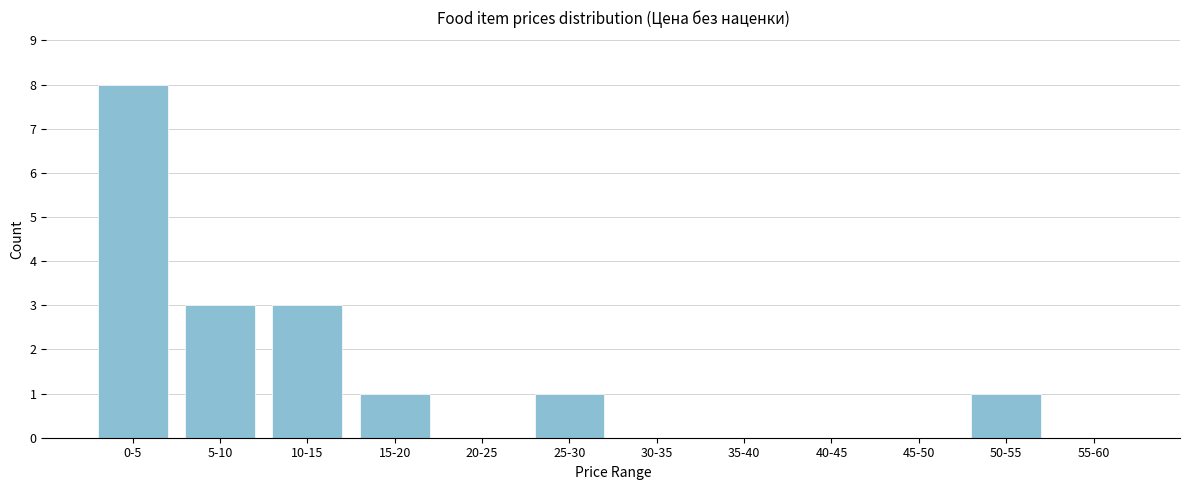

Reading left to right, what are all the values shown in this chart?

0-5=8	5-10=3	10-15=3	15-20=1	20-25=0	25-30=1	30-35=0	35-40=0	40-45=0	45-50=0	50-55=1	55-60=0